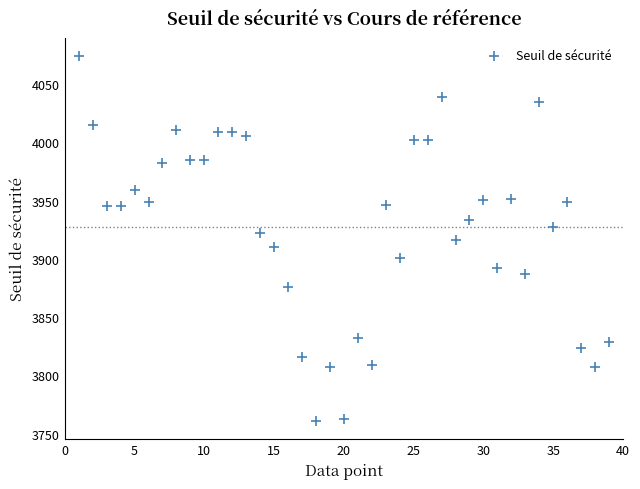

What is the range of X values (max minus min)?

38.0